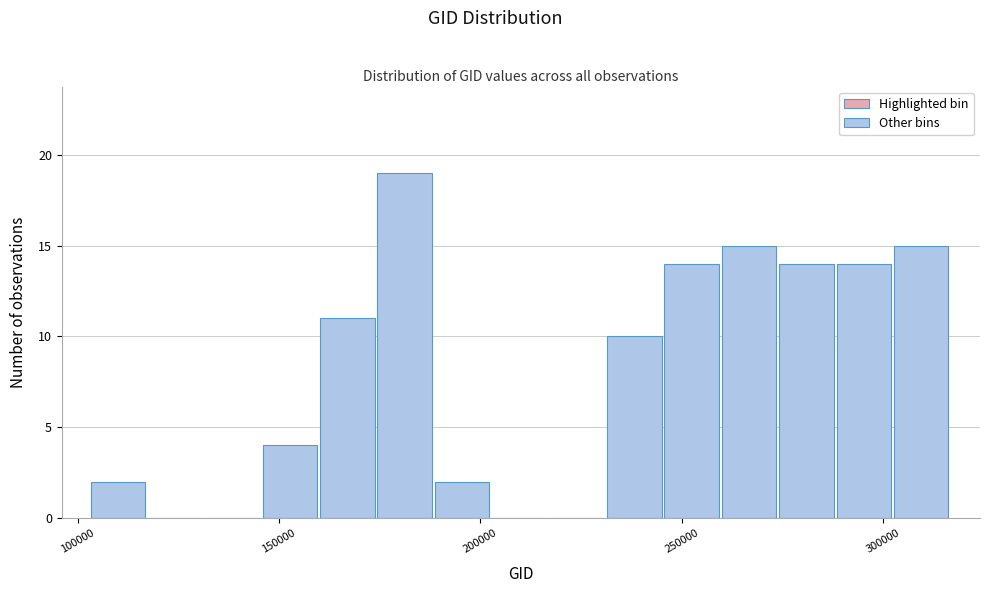

Around what value on the x-axis is the tallest bar? Give the approximate position of its centre, as read against the axis.

180000